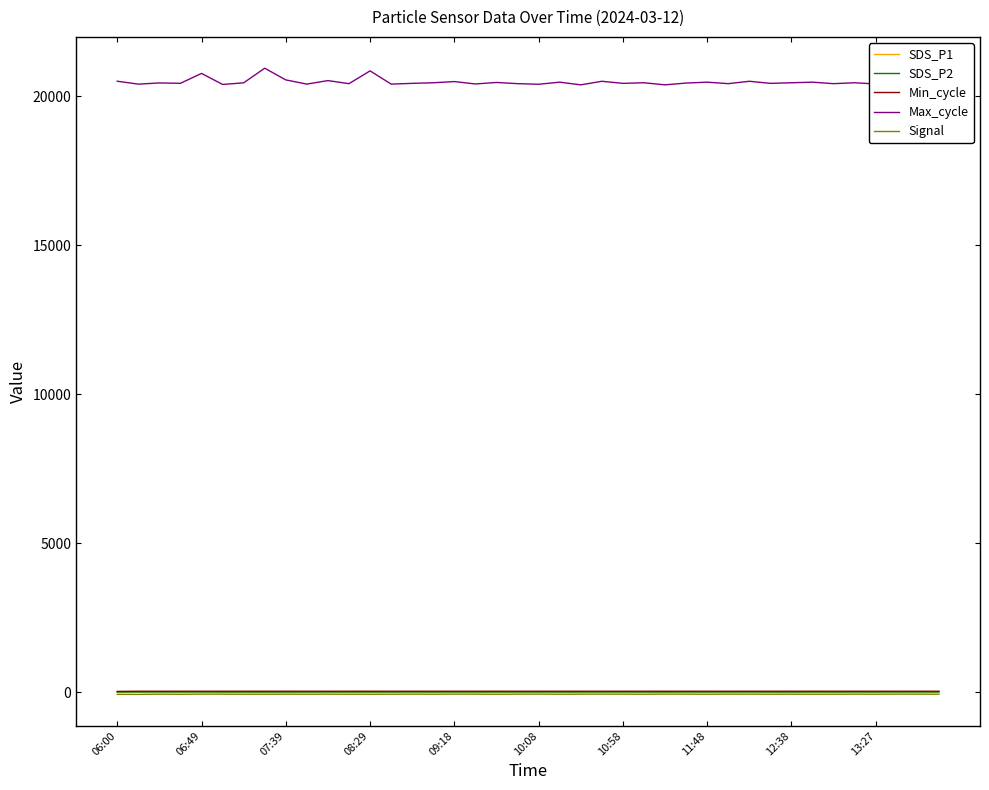

True or false: Max_cycle and SDS_P2 cross at least once.

False